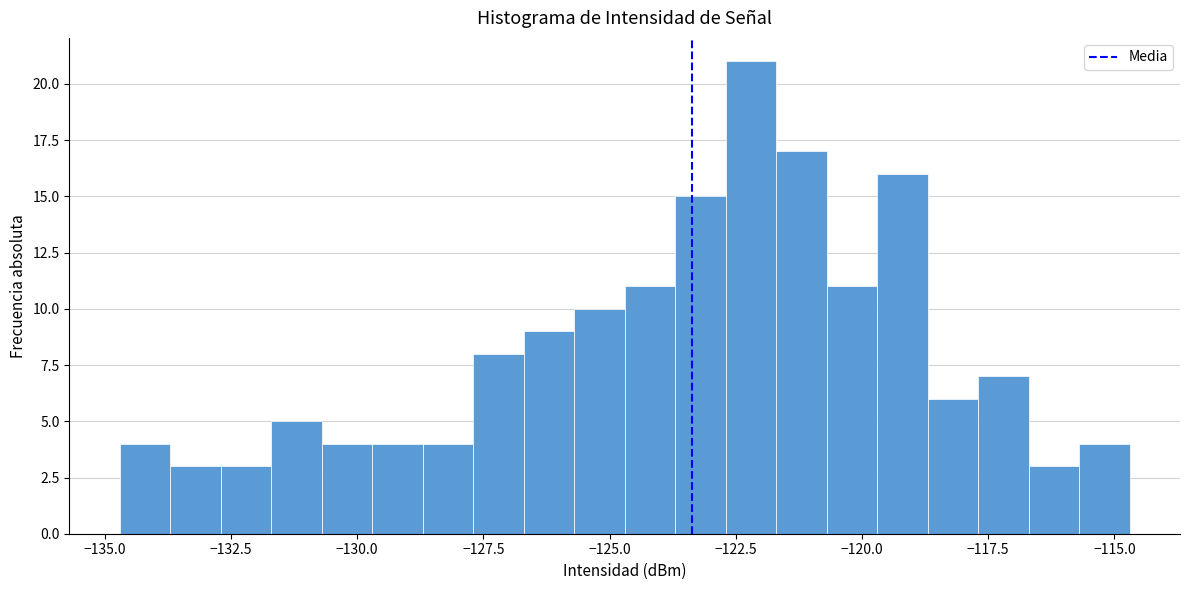

Around what value on the x-axis is the tallest bar? Give the approximate position of its centre, as read against the axis.

-122.0